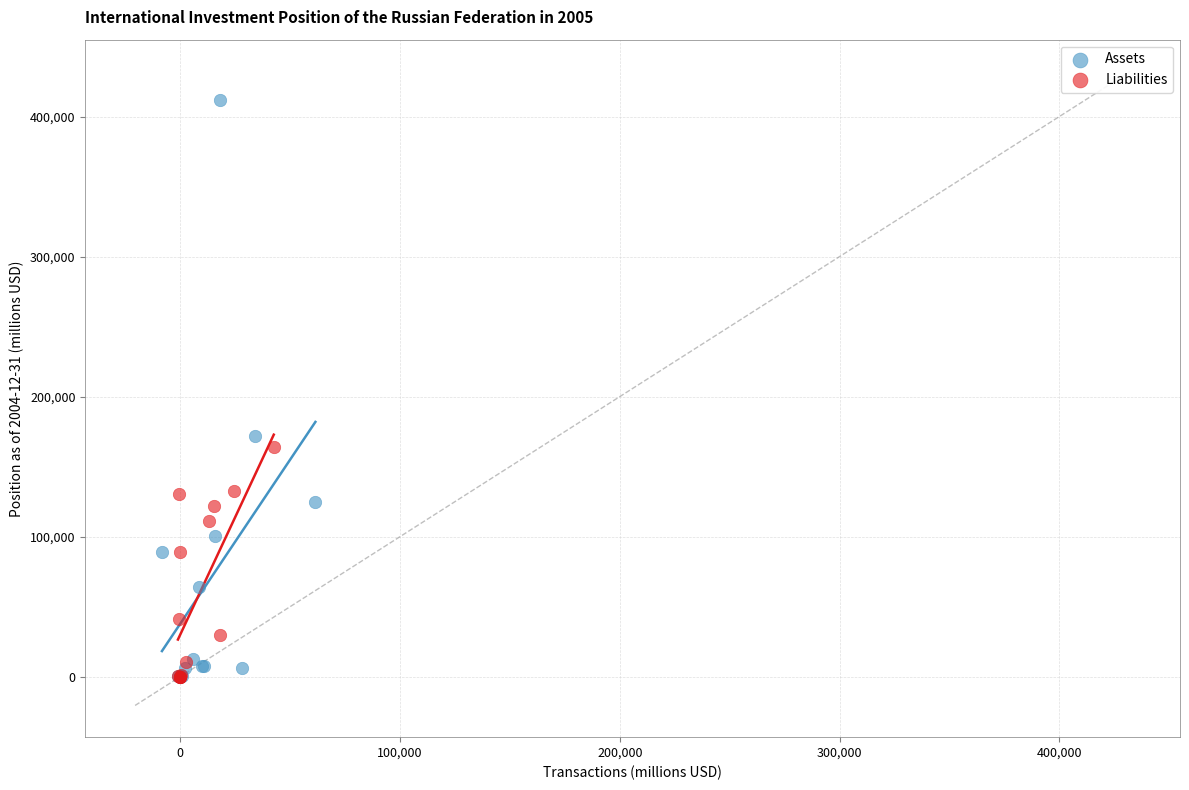

Which series has the widest spread of Y values?

Assets